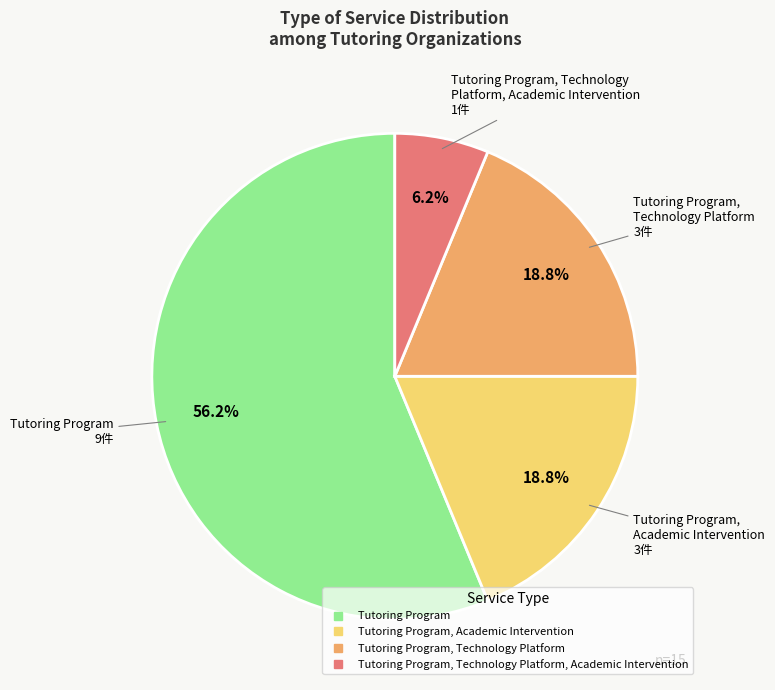

Is there any slice that represents more than half of the pie?

Yes